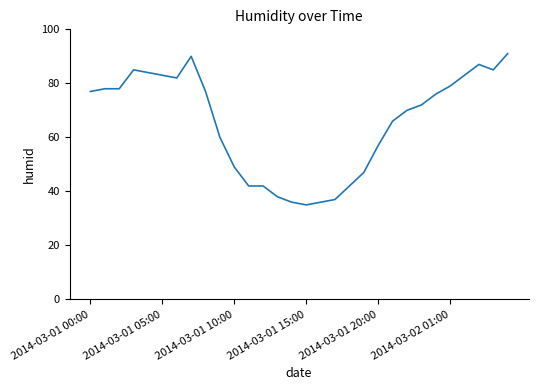

What is the smallest value displayed?

35